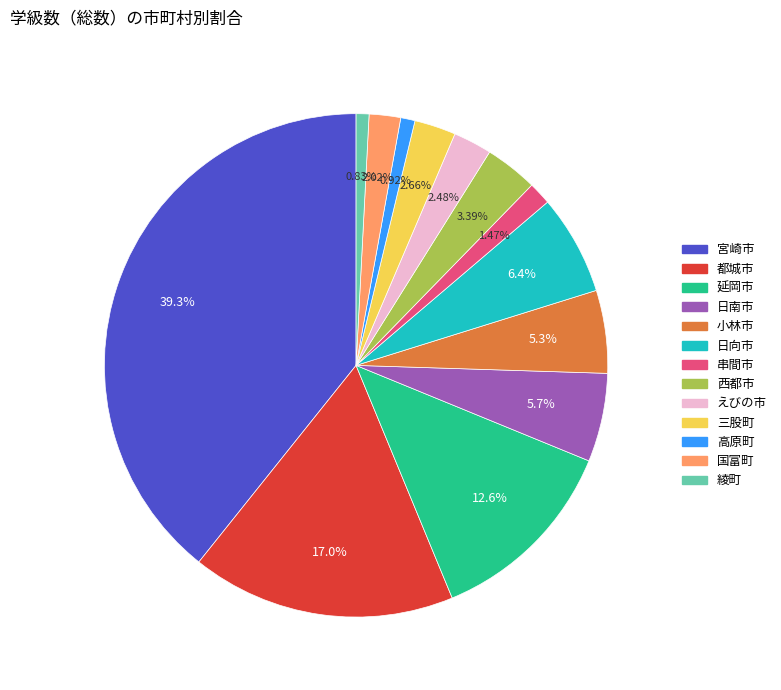

Count the number of slices in the pie.

13